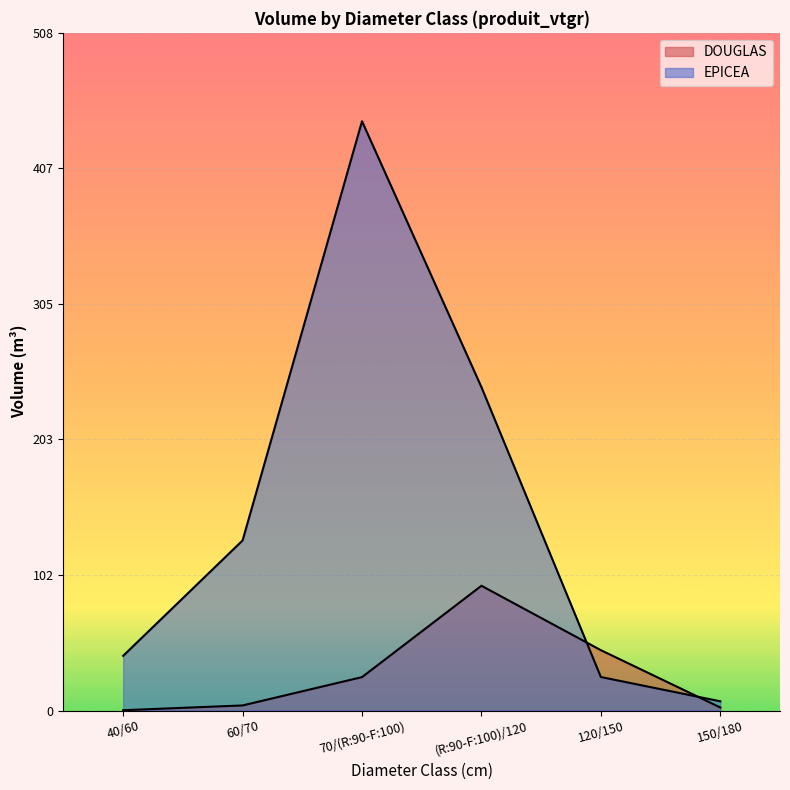

What are all the series names shown in the legend?

DOUGLAS, EPICEA